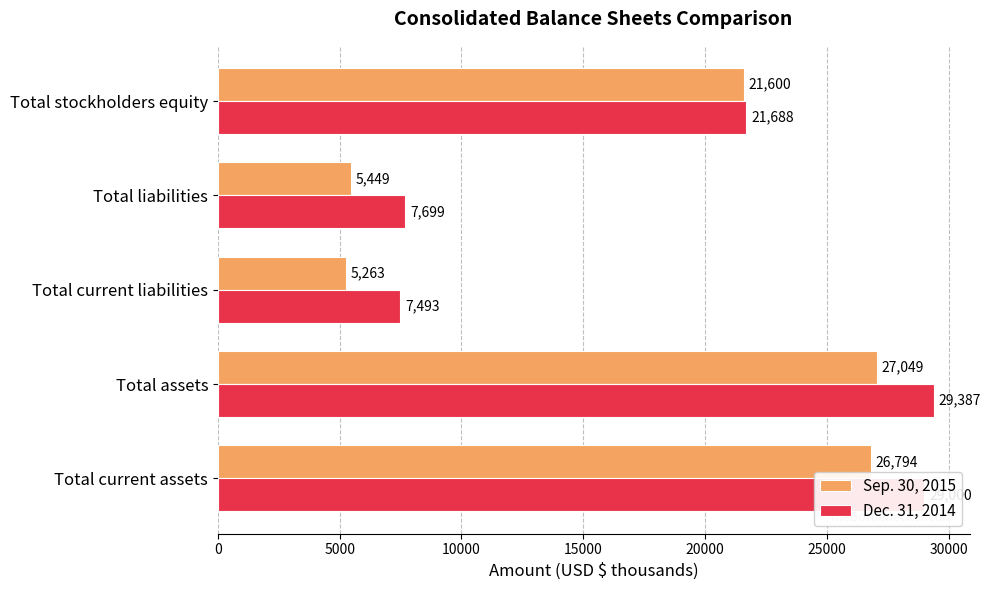

What is the minimum value for Dec. 31, 2014?

7493